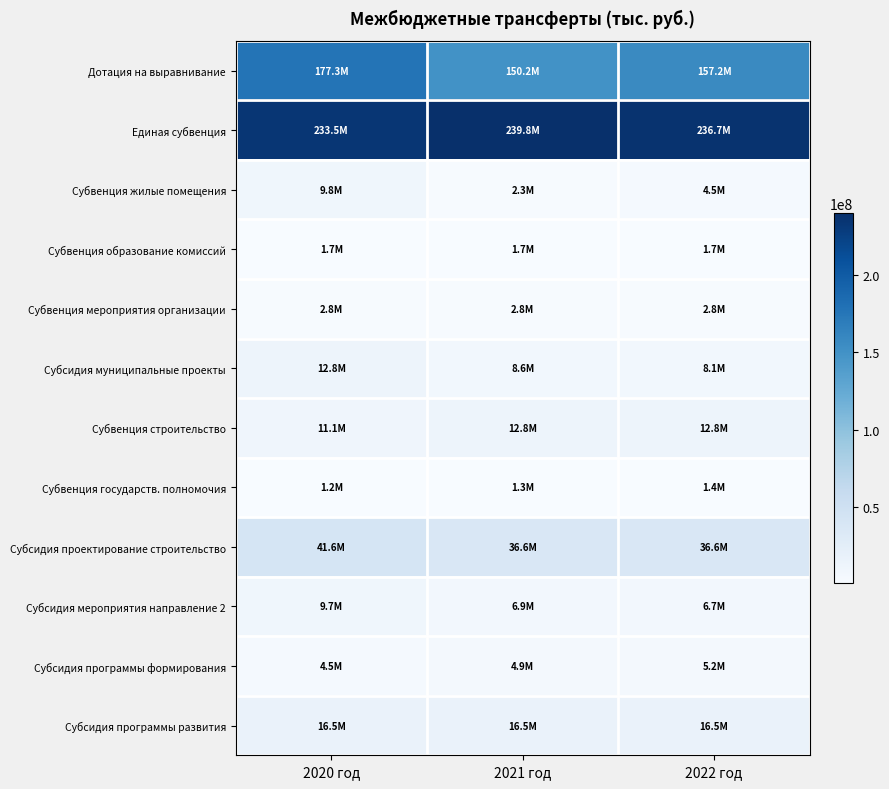

Reading left to right, what are all the values shown in this chart?

Дотация на выравнивание: 2020 год=177261400.0	2021 год=150150200.0	2022 год=157246900.0
Единая субвенция: 2020 год=233506700.0	2021 год=239764600.0	2022 год=236745800.0
Субвенция жилые помещения: 2020 год=9759349.0	2021 год=2263040.0	2022 год=4455360.0
Субвенция образование комиссий: 2020 год=1731800.0	2021 год=1731800.0	2022 год=1731800.0
Субвенция мероприятия организации: 2020 год=2839300.0	2021 год=2839300.0	2022 год=2839300.0
Субсидия муниципальные проекты: 2020 год=12806266.9	2021 год=8571500.0	2022 год=8071700.0
Субвенция строительство: 2020 год=11114274.6	2021 год=12824163.0	2022 год=12824163.0
Субвенция государств. полномочия: 2020 год=1152800.0	2021 год=1268100.0	2022 год=1395000.0
Субсидия проектирование строительство: 2020 год=41553659.0	2021 год=36589100.0	2022 год=36589100.0
Субсидия мероприятия направление 2: 2020 год=9661441.3	2021 год=6932293.1	2022 год=6747417.0
Субсидия программы формирования: 2020 год=4521261.4	2021 год=4931153.5	2022 год=5166811.9
Субсидия программы развития: 2020 год=16507000.0	2021 год=16507000.0	2022 год=16507000.0